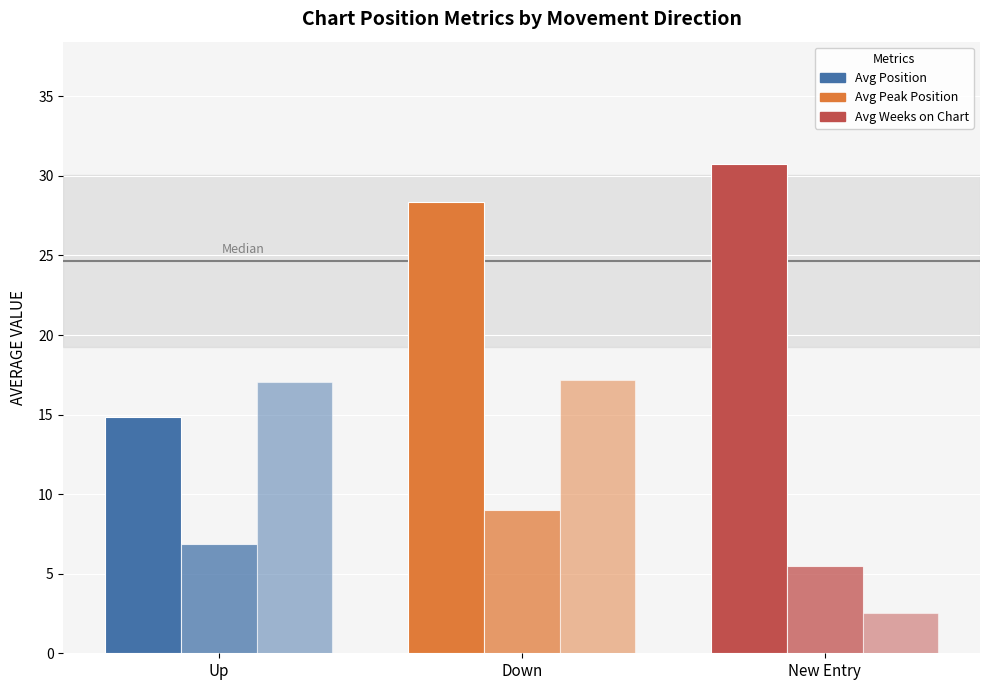

How many values in the Avg Peak Position series are below 6?

1